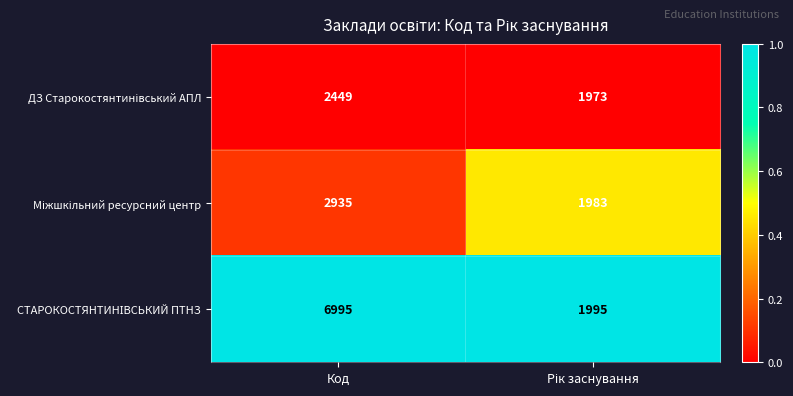

What is the spread (max minus min) of values at Код?

4546